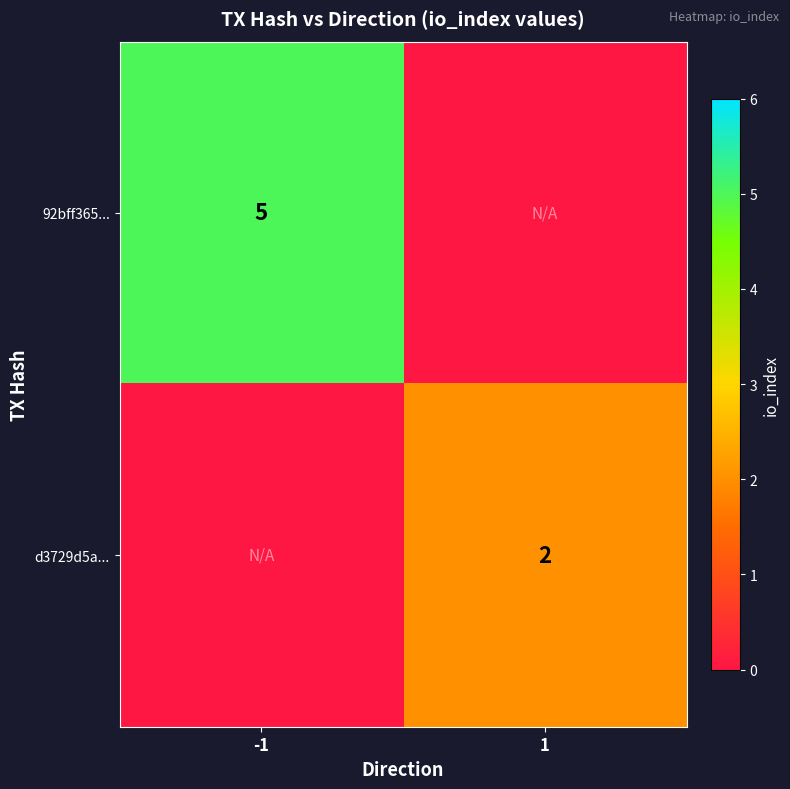

The 92bff365... series shows 5 at -1. True or false?

True